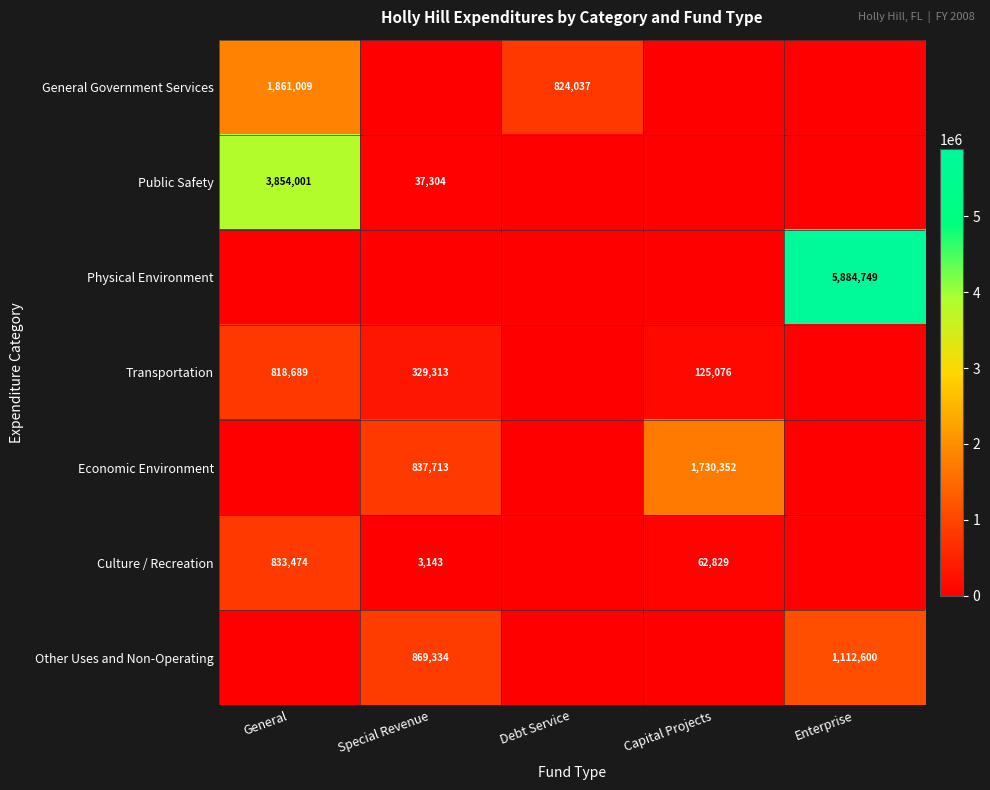

True or false: Transportation has a value of 492824 at Special Revenue.

False